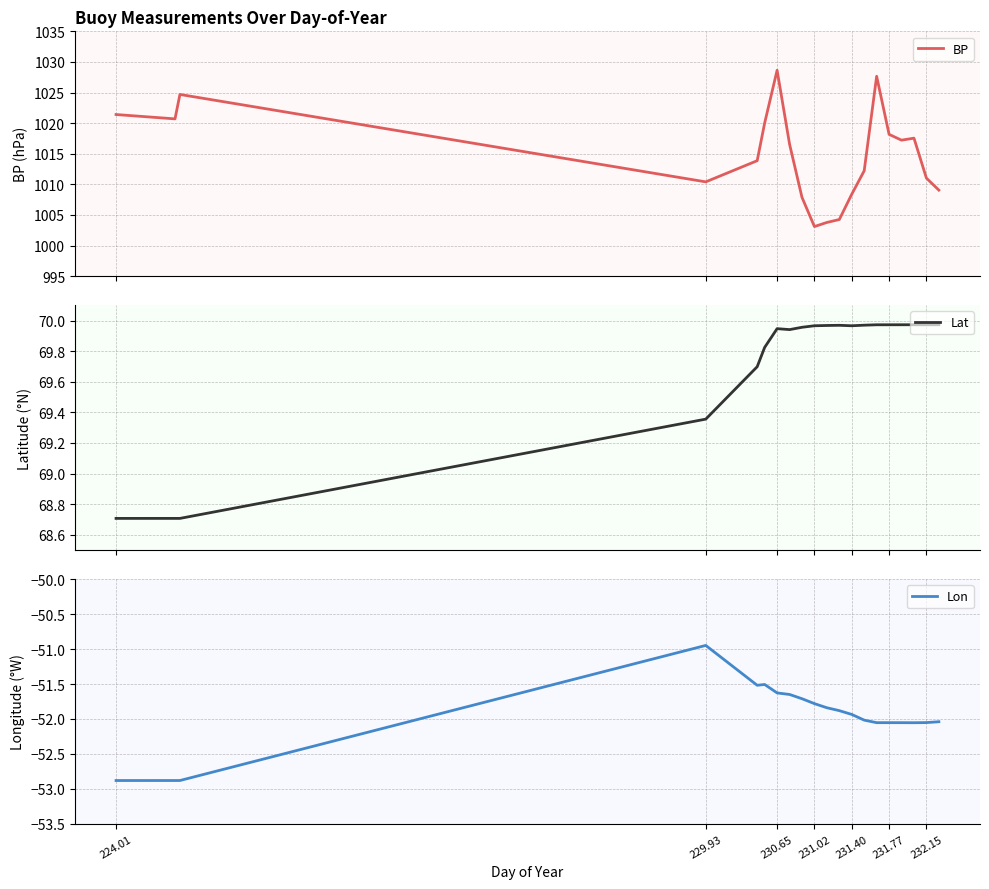

What is the lowest value of the BP series?

1003.1